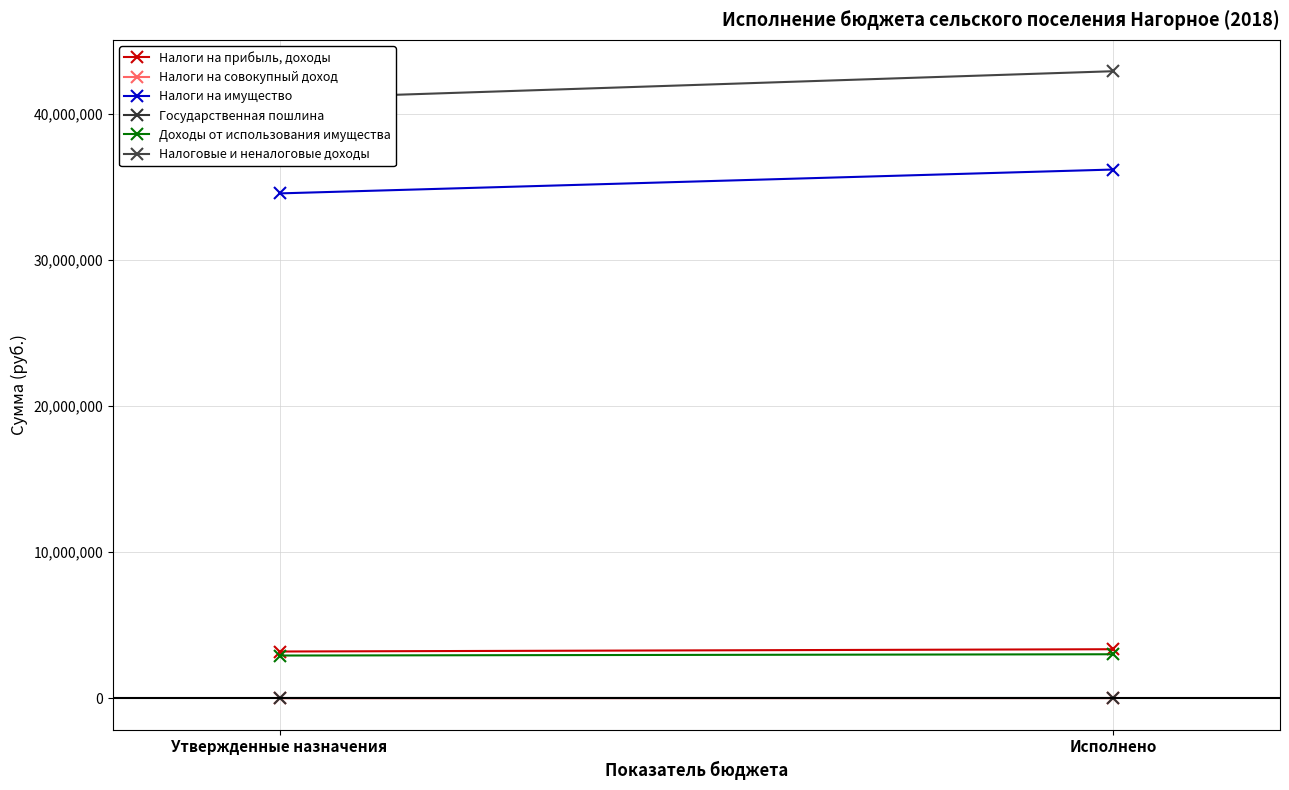

What is the approximate value of Налоги на имущество at Утвержденные назначения?

34550000.0